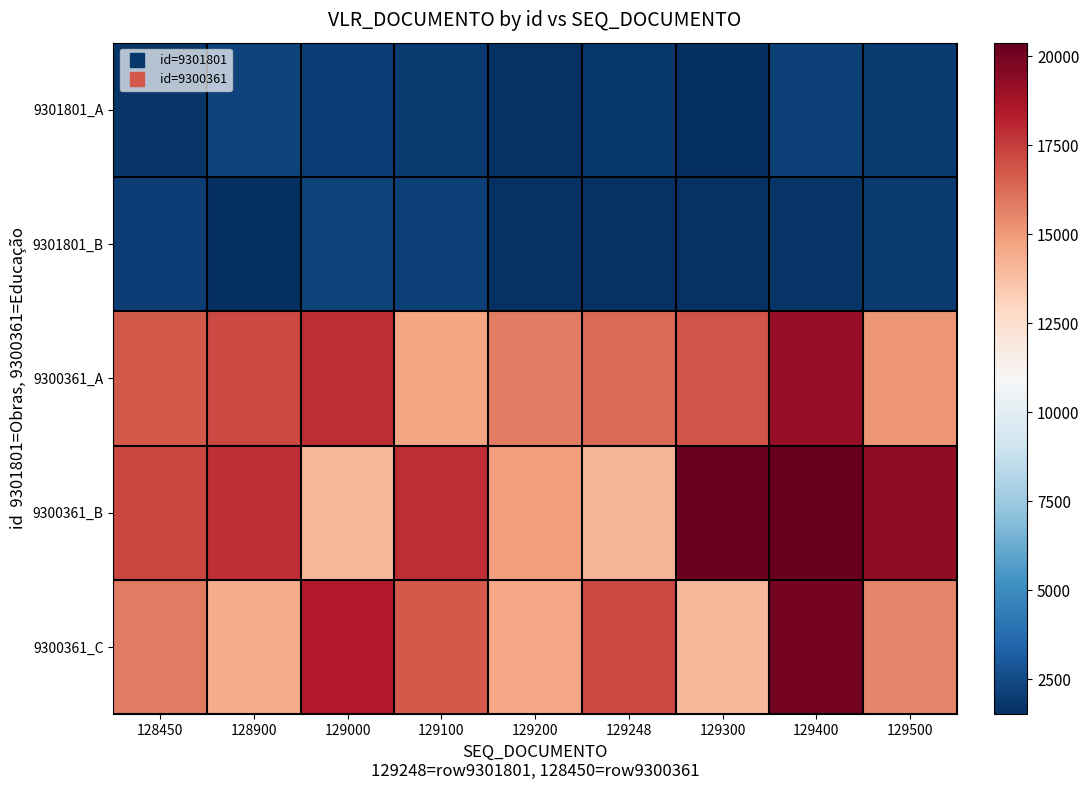

At which category is the sum across all series the highest?

129400